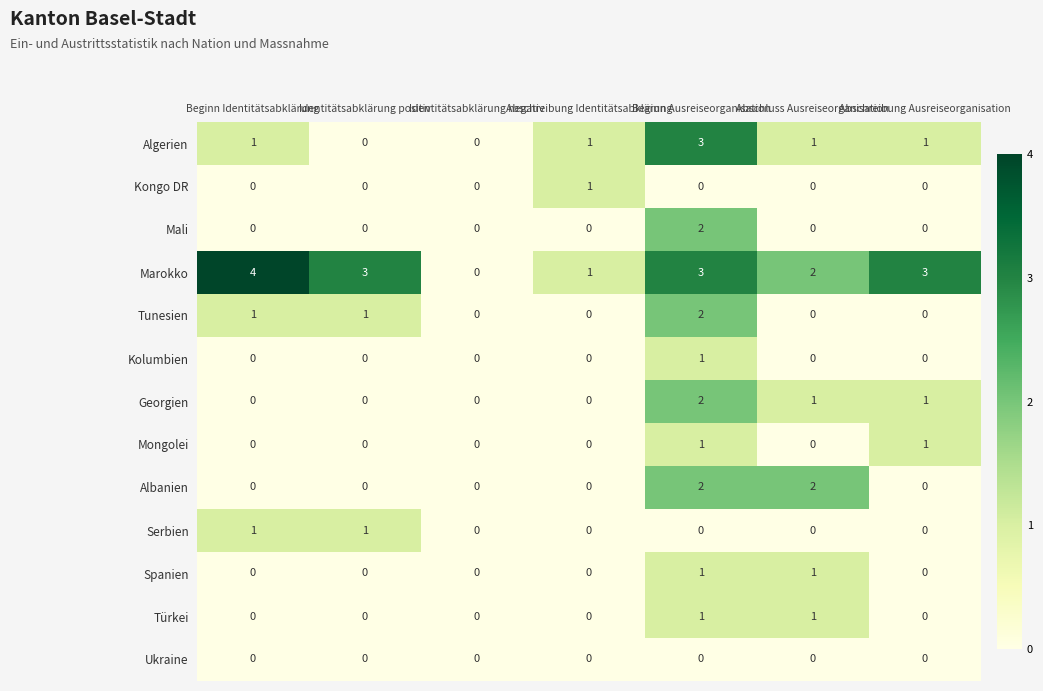

What is the maximum value shown in the chart?

4